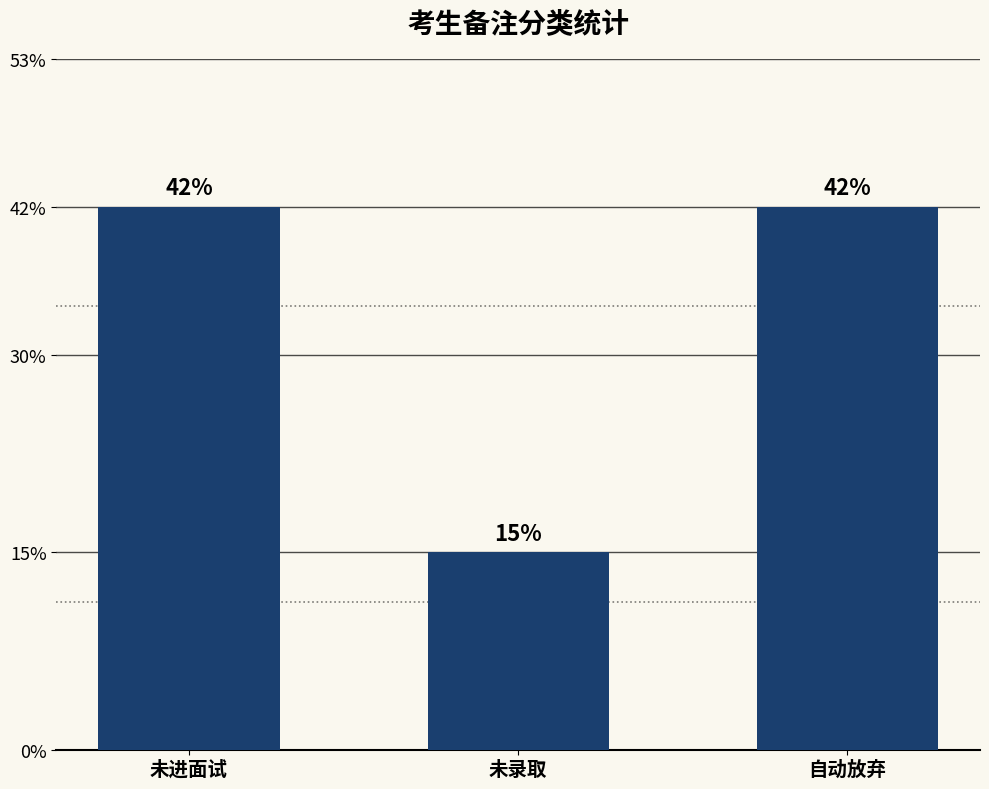

How many bars are there in total?

3